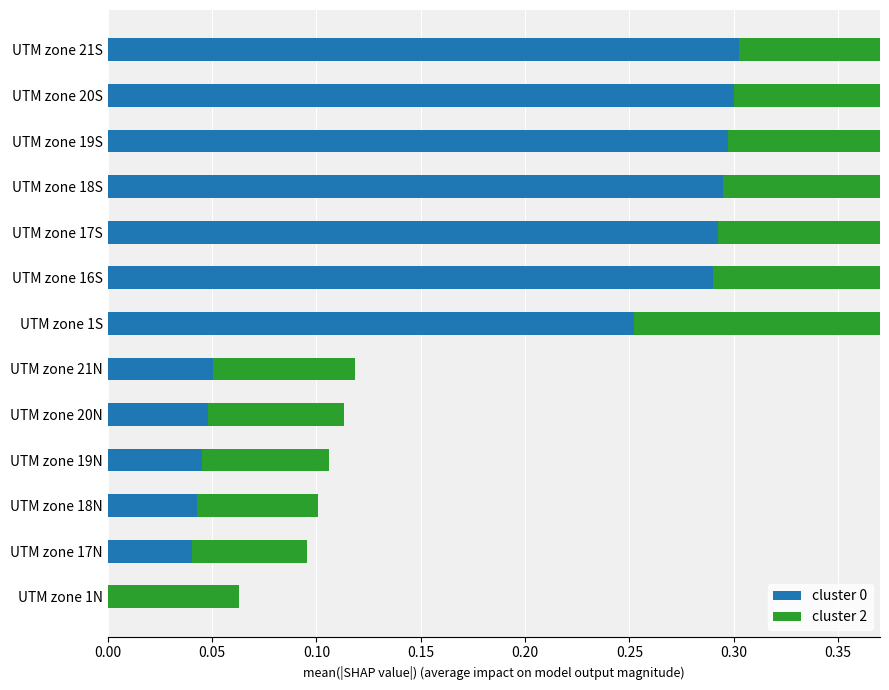

How many data points does each series have?

13